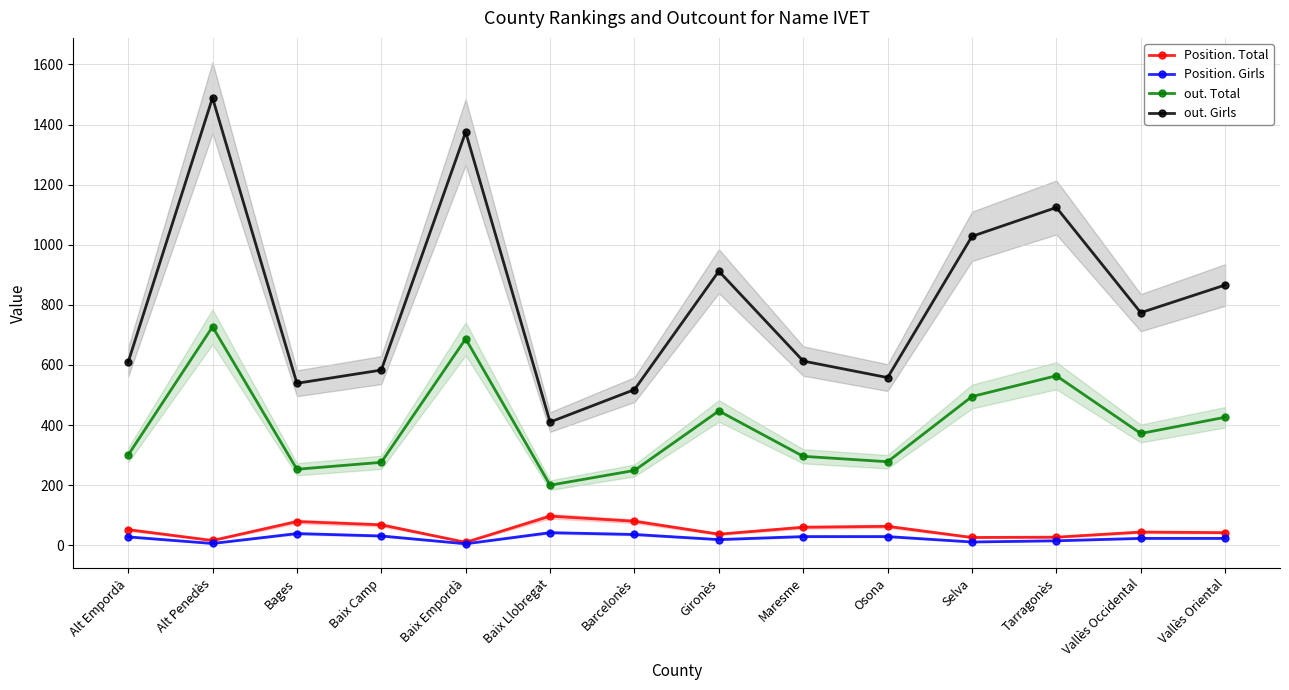

Rank the categories by Position. Total value from highest to lowest.

Baix Llobregat, Barcelonès, Bages, Baix Camp, Osona, Maresme, Alt Empordà, Vallès Occidental, Vallès Oriental, Gironès, Tarragonès, Selva, Alt Penedès, Baix Empordà